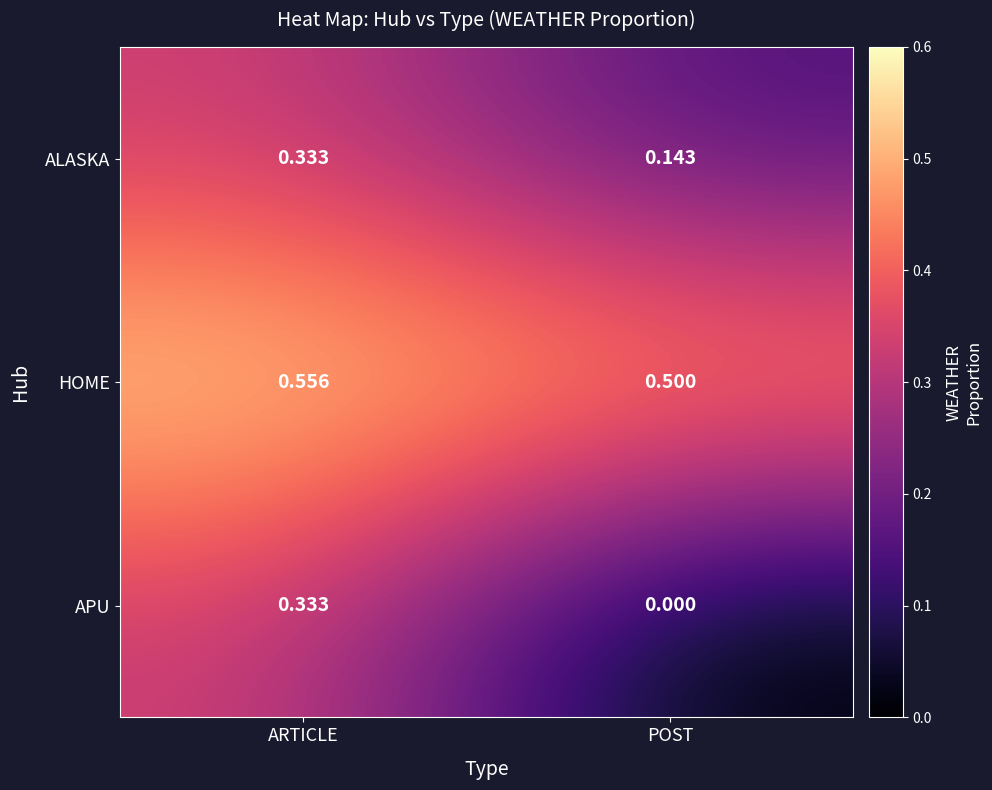

Where is ALASKA nearest to the value 0?

POST